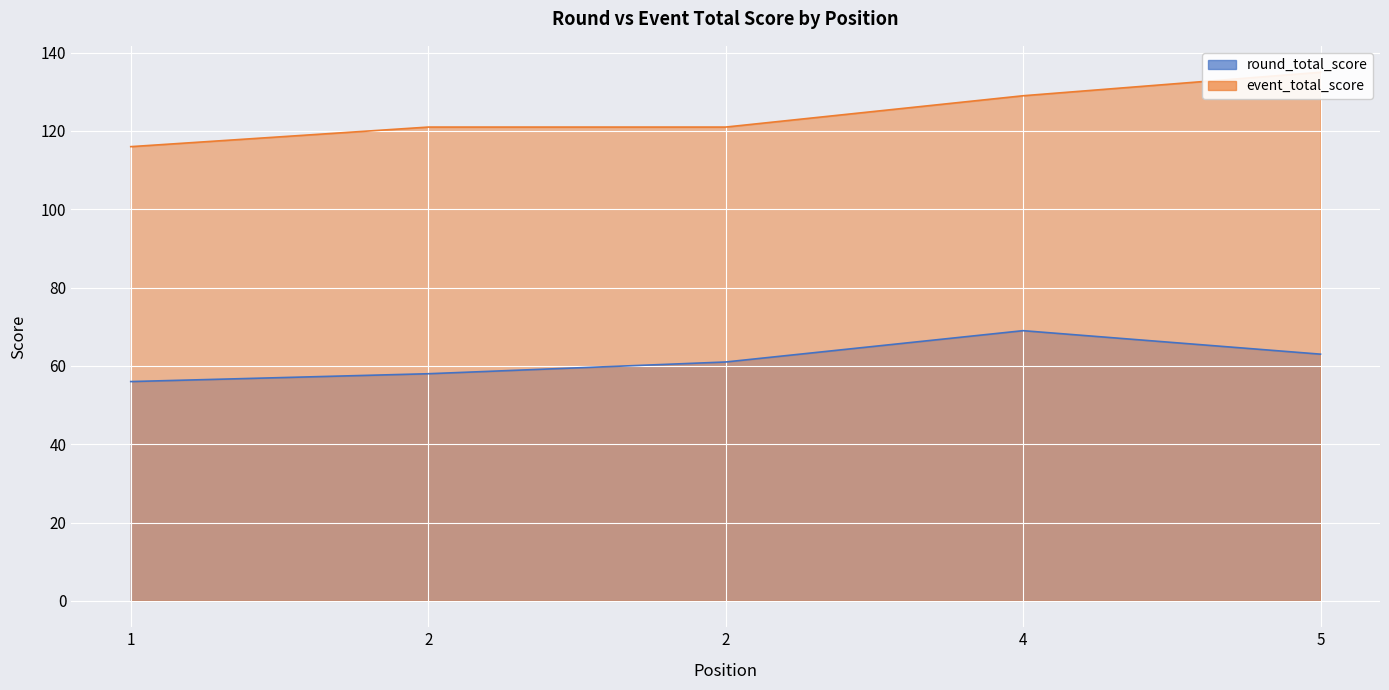

The event_total_score series shows 135 at 5. True or false?

True